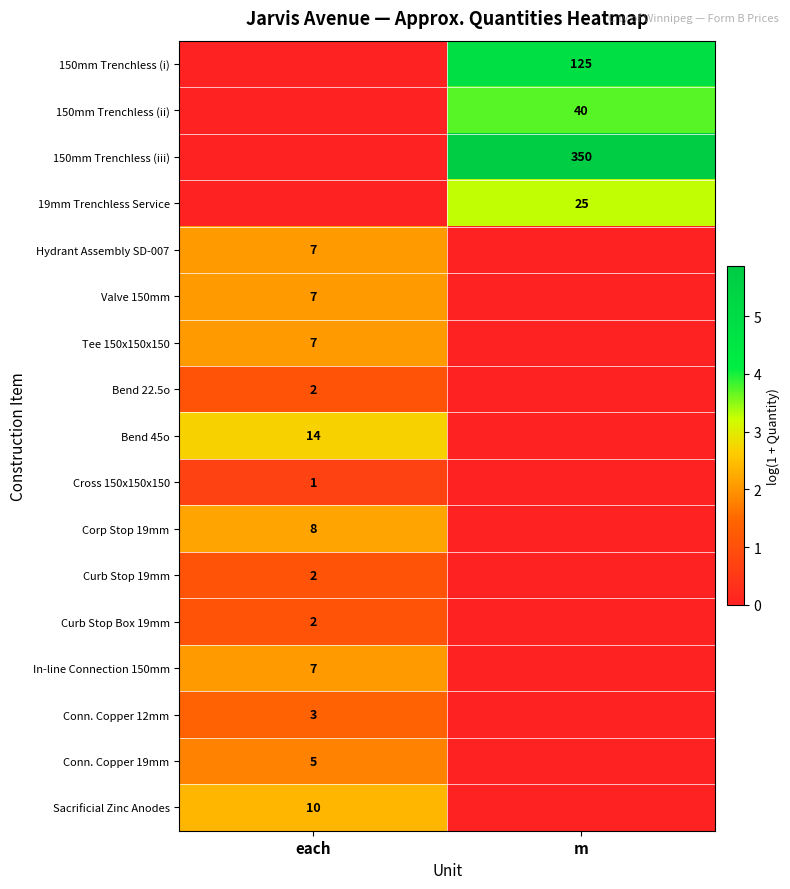

The value of Curb Stop 19mm at each is 2. True or false?

True